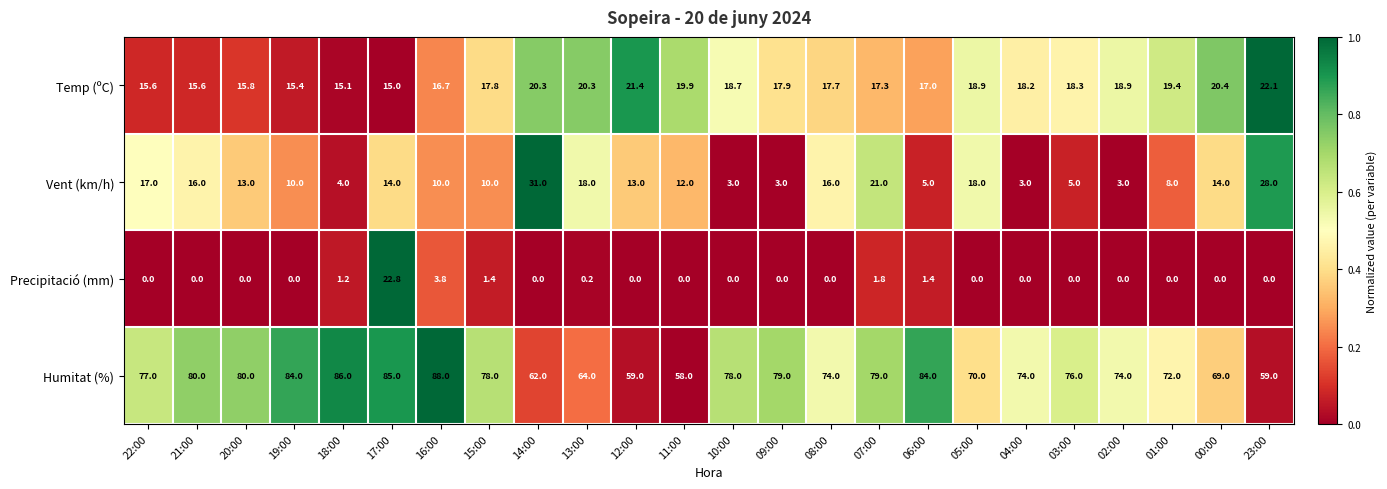

Rank the series at 14:00 from highest to lowest value.

Humitat (%), Vent (km/h), Temp (ºC), Precipitació (mm)